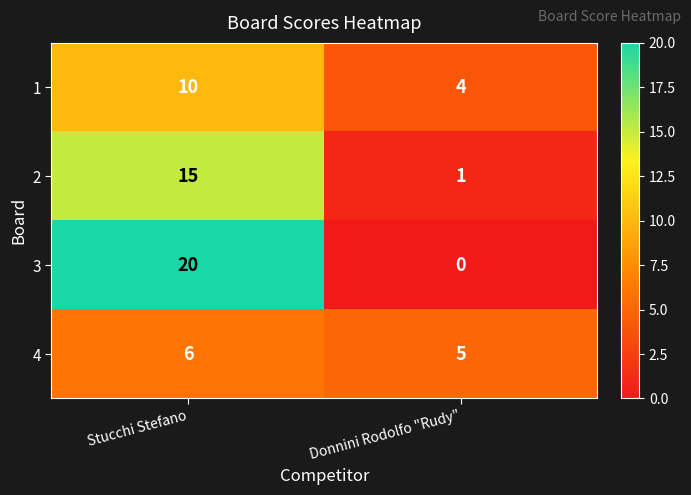

True or false: 3 has a value of 13 at Stucchi Stefano.

False